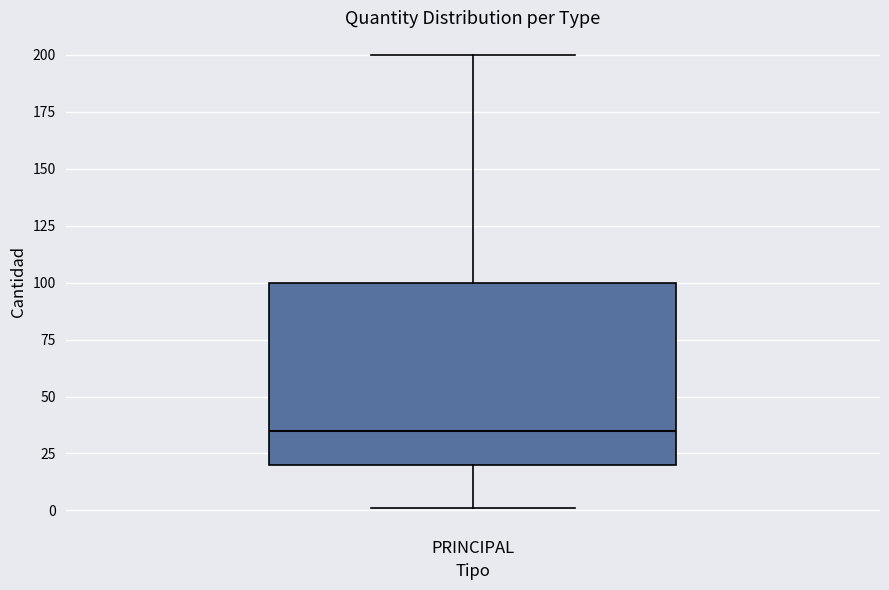

Transcribe this box plot: give where the median line is, the range the box spans, and where the two whiskers end, as read against the y-axis. The values are not printed on the chart, so give them approximately, as read against the axis.

median 35, box 20 to 100, whiskers 0 to 200